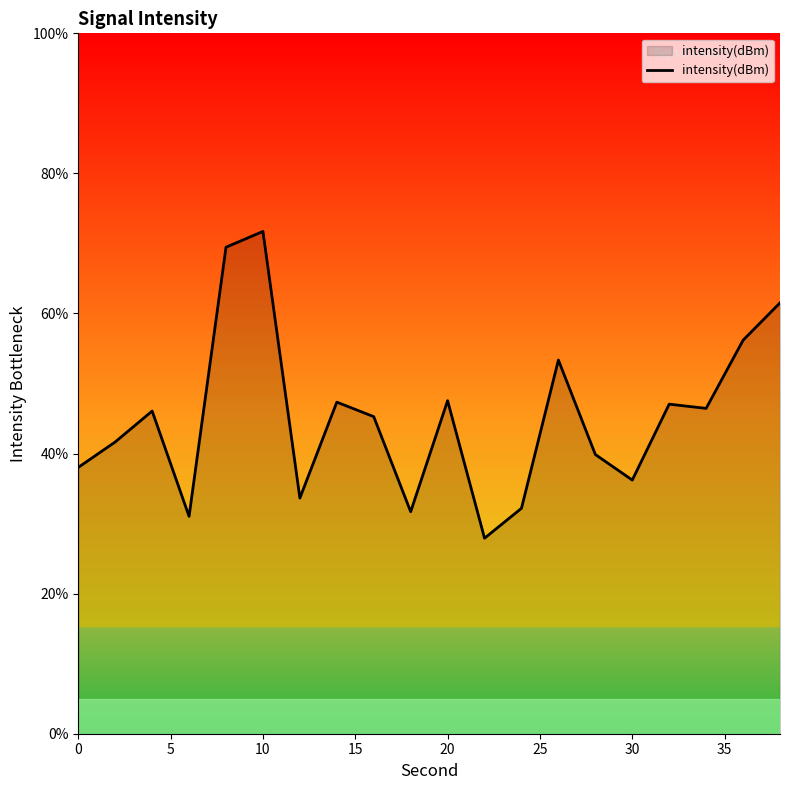

What is the difference between the maximum and minimum values?

43.8